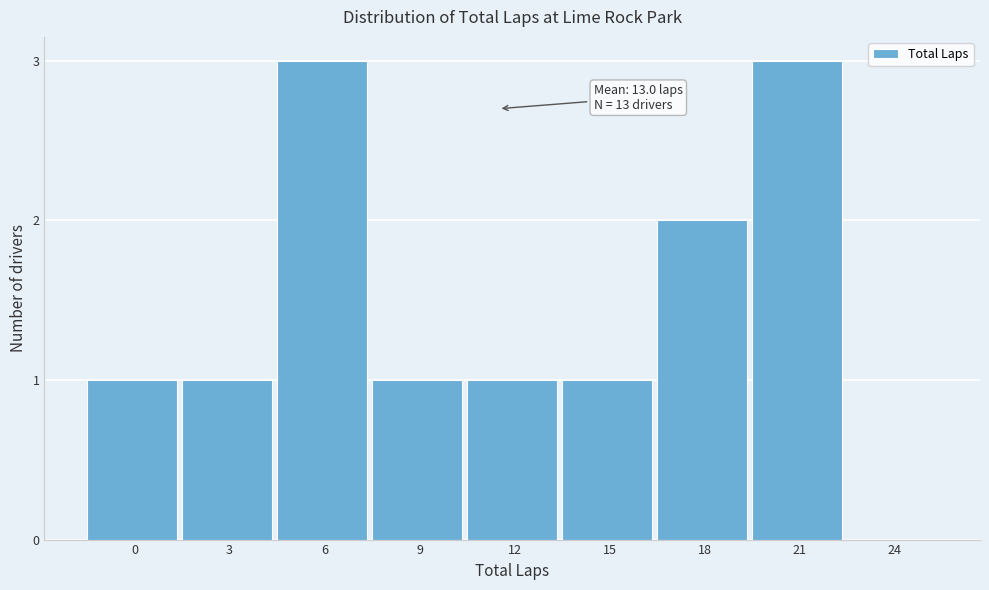

Reading right to left, list all the values displayed in this chart.

24=0	21=3	18=2	15=1	12=1	9=1	6=3	3=1	0=1